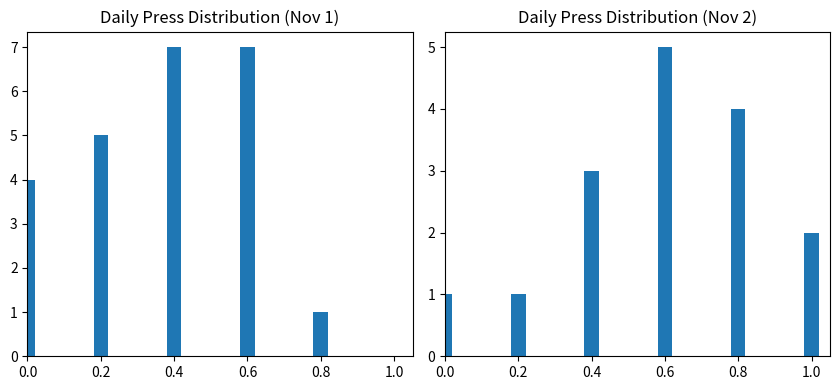

What is the ratio of the value at 0.0 to the value at 0.6?

0.2